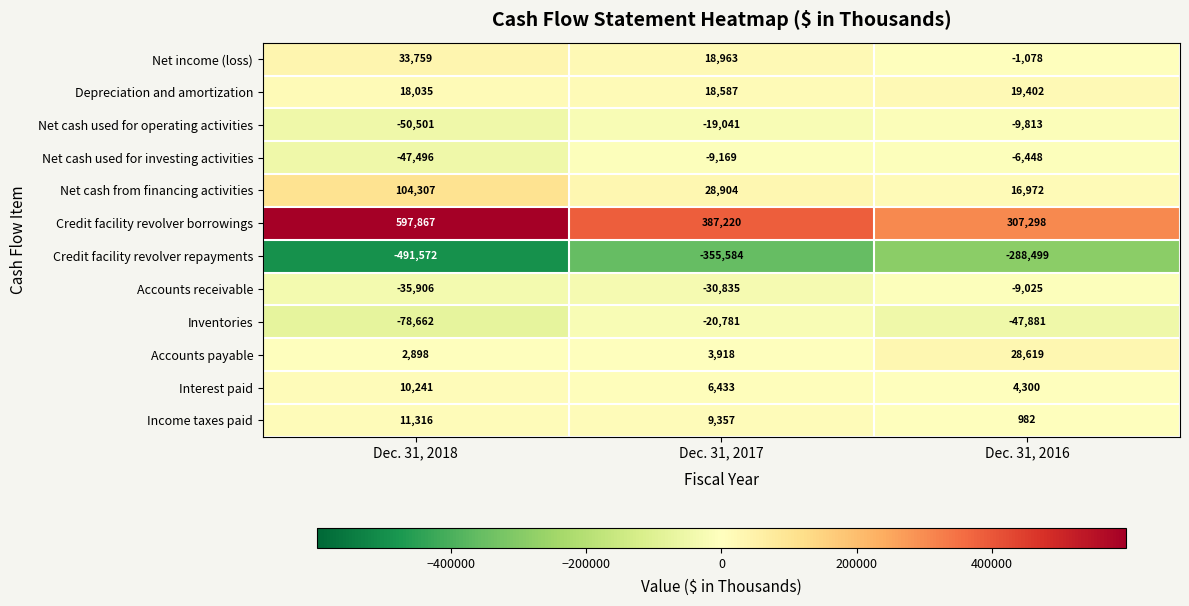

What is the sum of the Depreciation and amortization values at Dec. 31, 2018 and Dec. 31, 2017?

36622